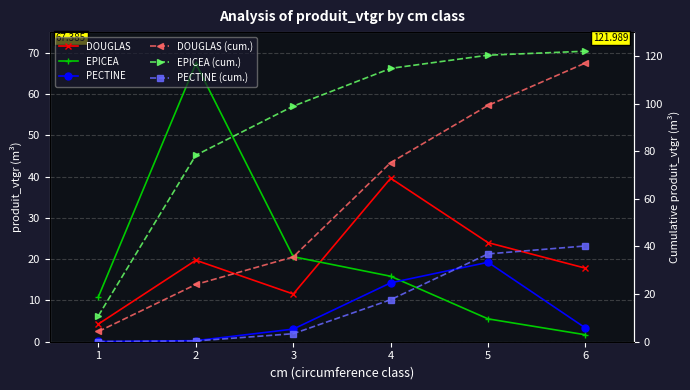

Which series has the largest total across all categories?

EPICEA (cum.)